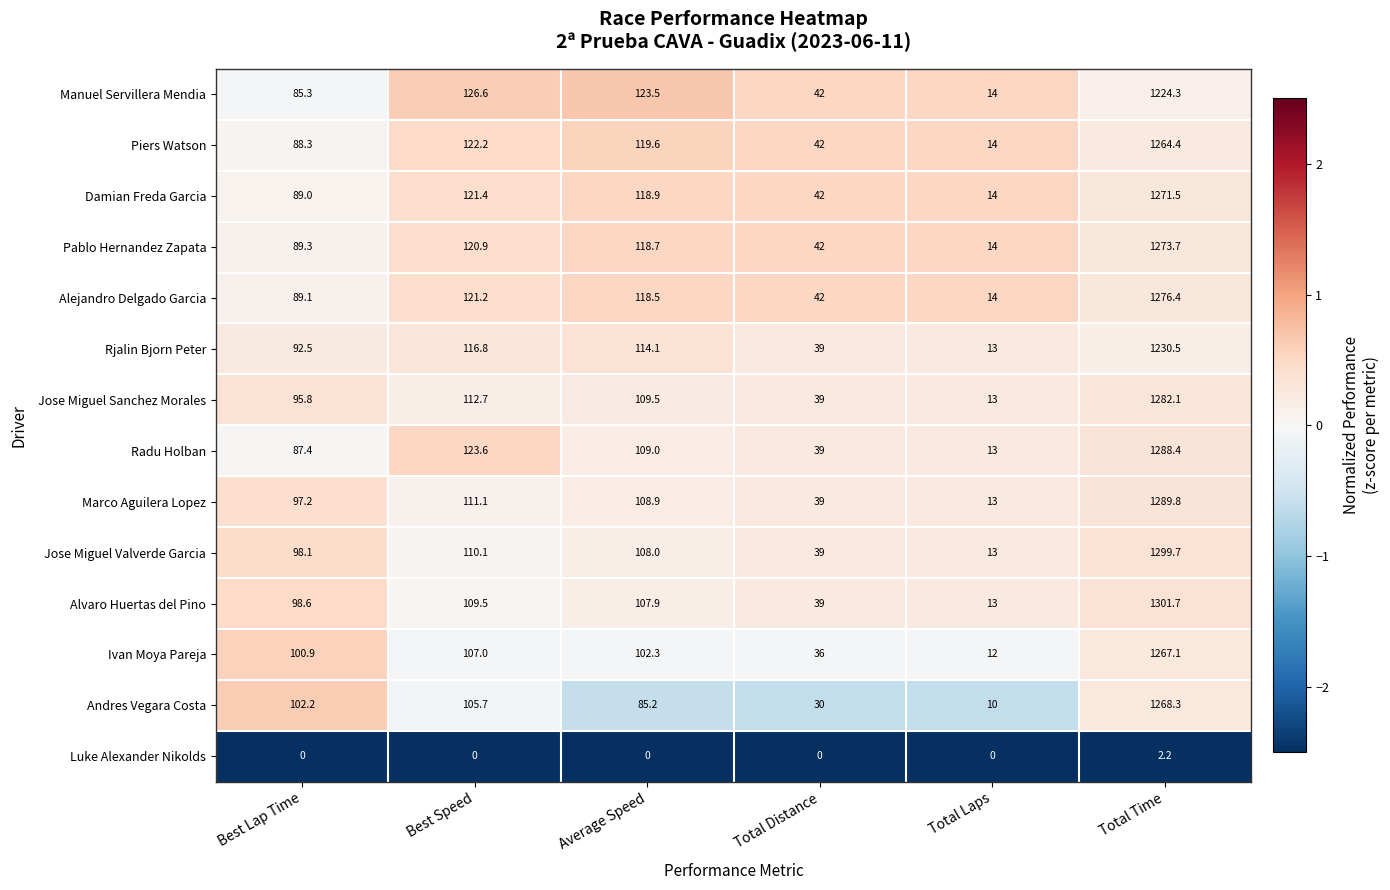

Which series has the largest range (max minus min)?

Alvaro Huertas del Pino